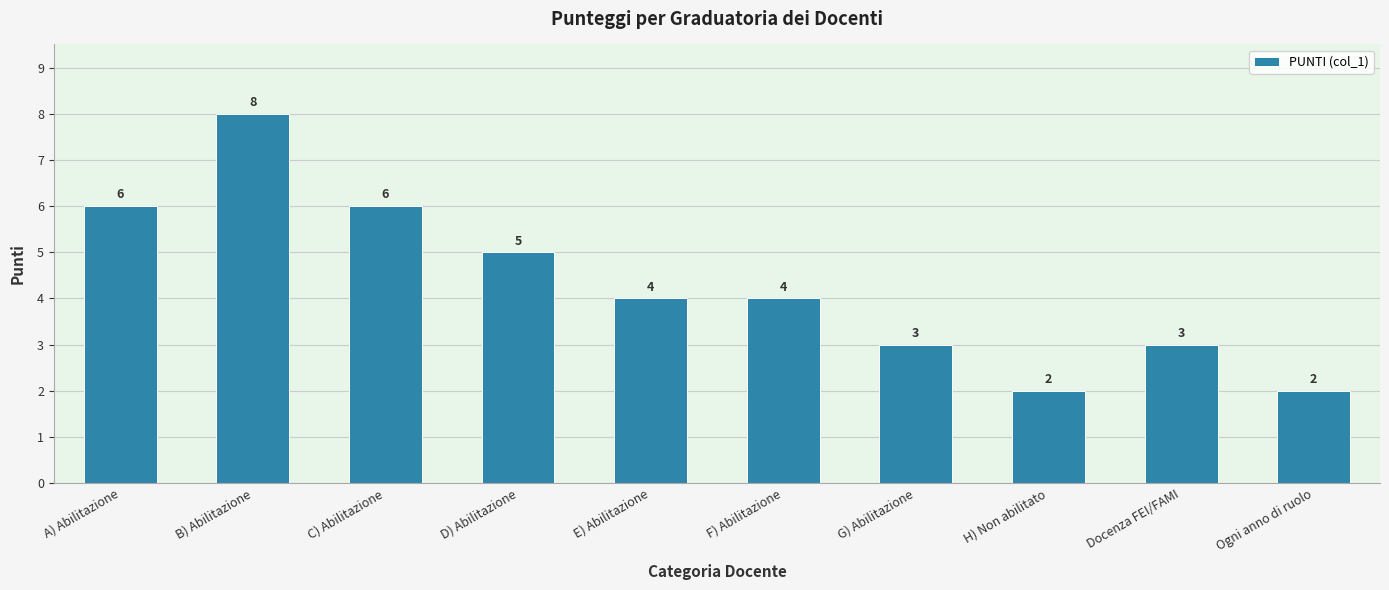

How many values are between 3 and 6?

7